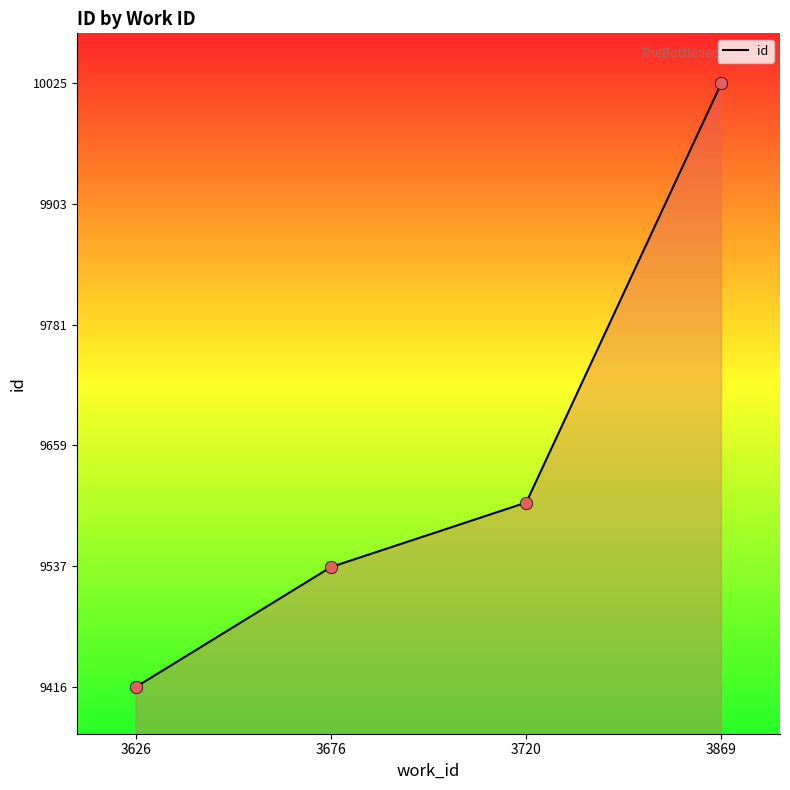

What is the change in value from 3676 to 3869?

+488